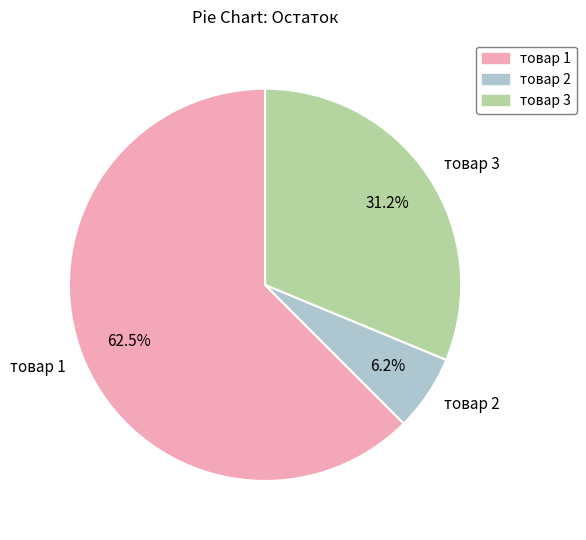

To the nearest percent, what is the average slice percentage?

33%